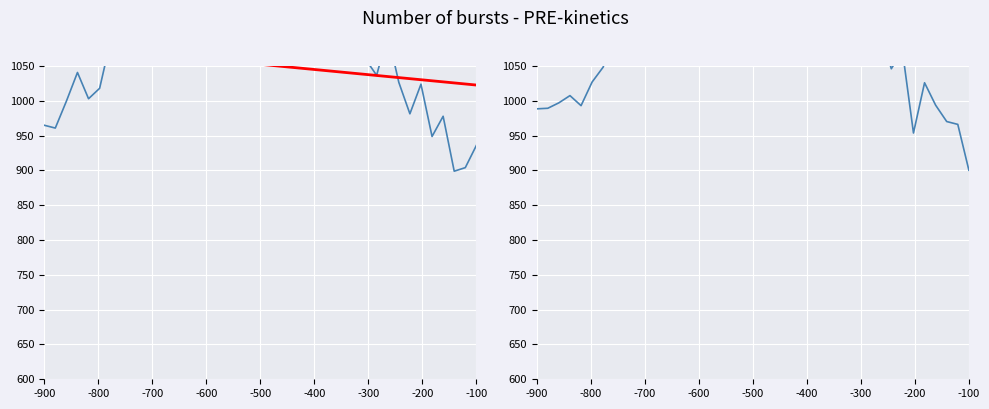

Read the Trend value at -900.

1095.4